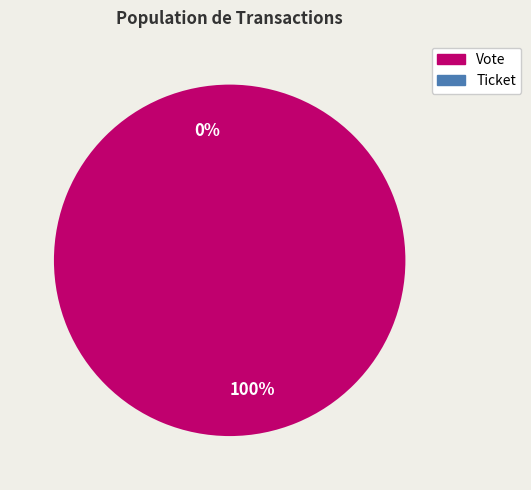

Combined, what portion of the pie is Ticket and Vote?

100.0%